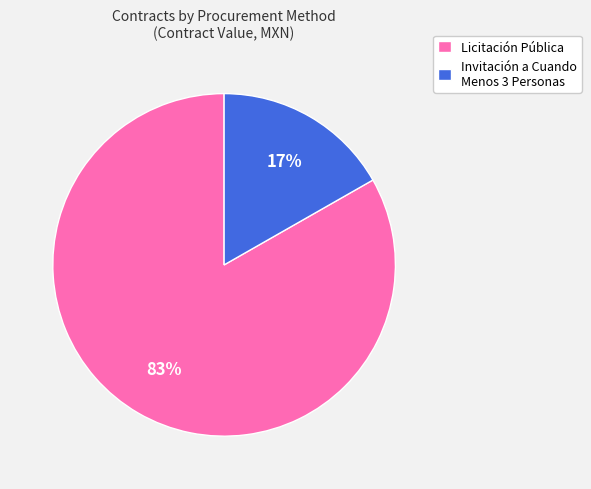

Is it true that Invitación a Cuando Menos 3 Personas is 25% of the pie?

False